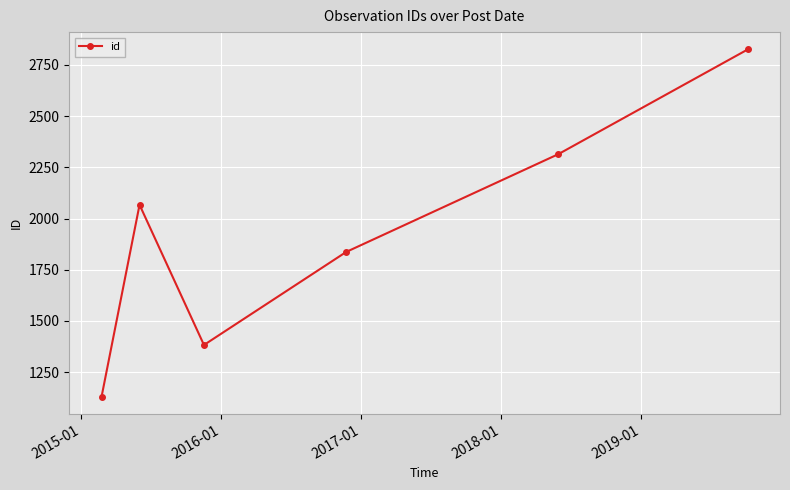

What is the value of the 4th point from the left?

1837